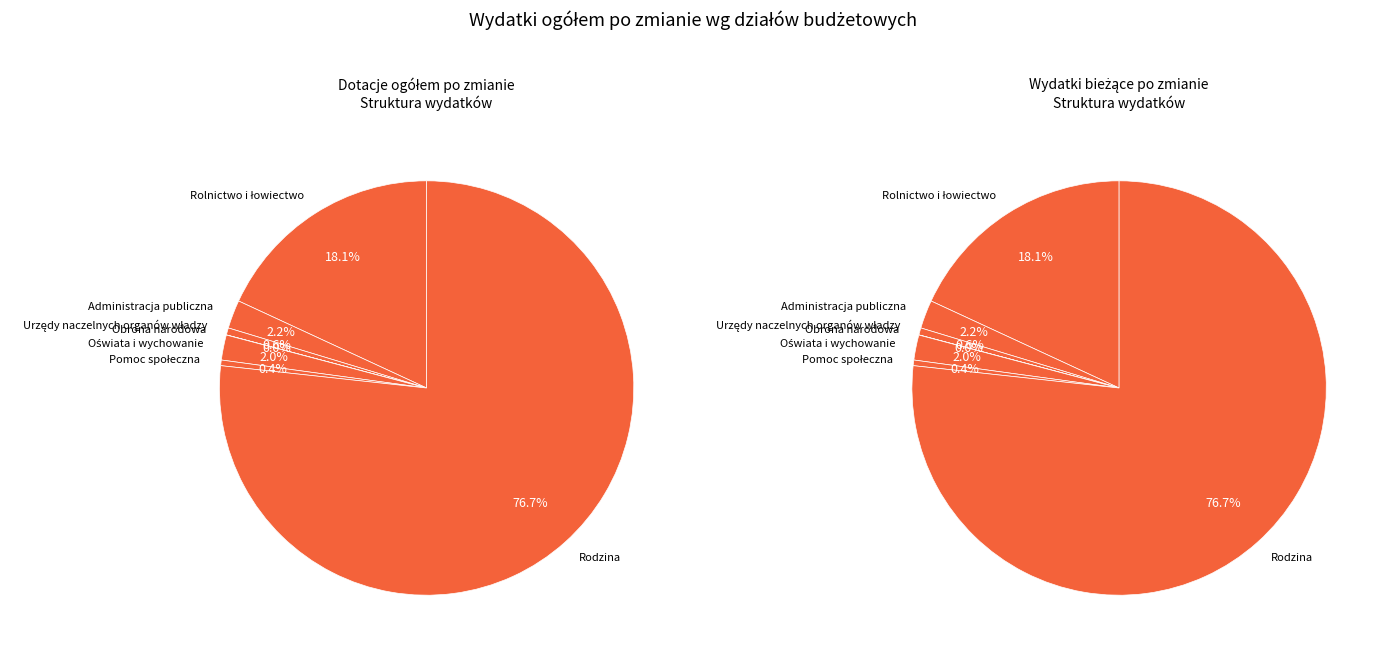

What is the change in value from Rolnictwo i łowiectwo to Urzędy naczelnych organów władzy?

-795574.6